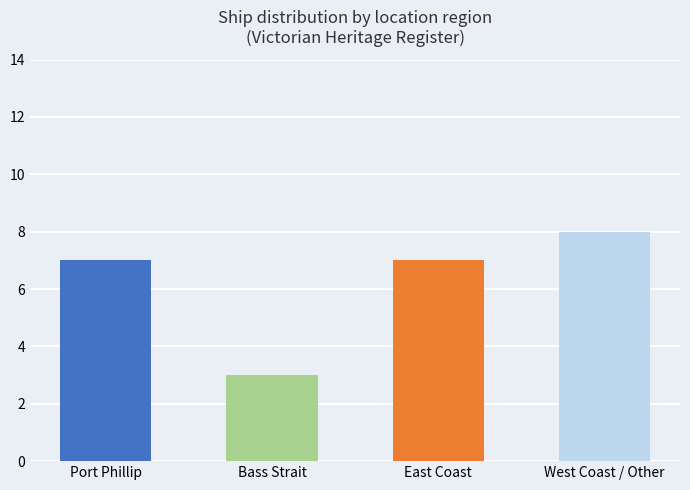

True or false: the data shows 4 at West Coast / Other.

False